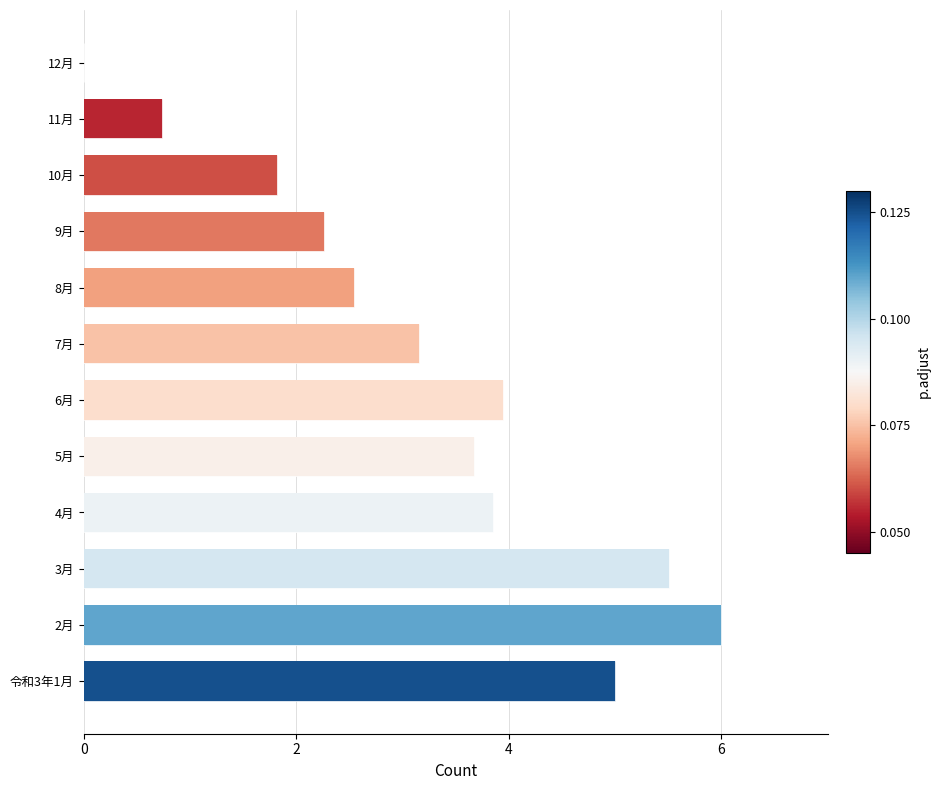

The value at 6月 is 7.0. True or false?

False